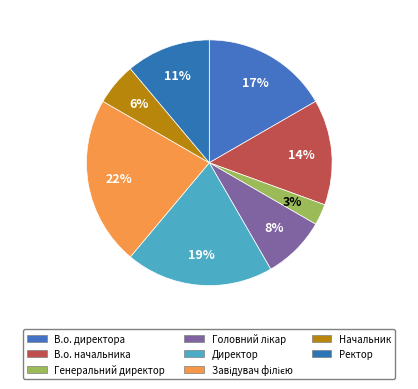

To the nearest percent, what is the average slice percentage?

12%